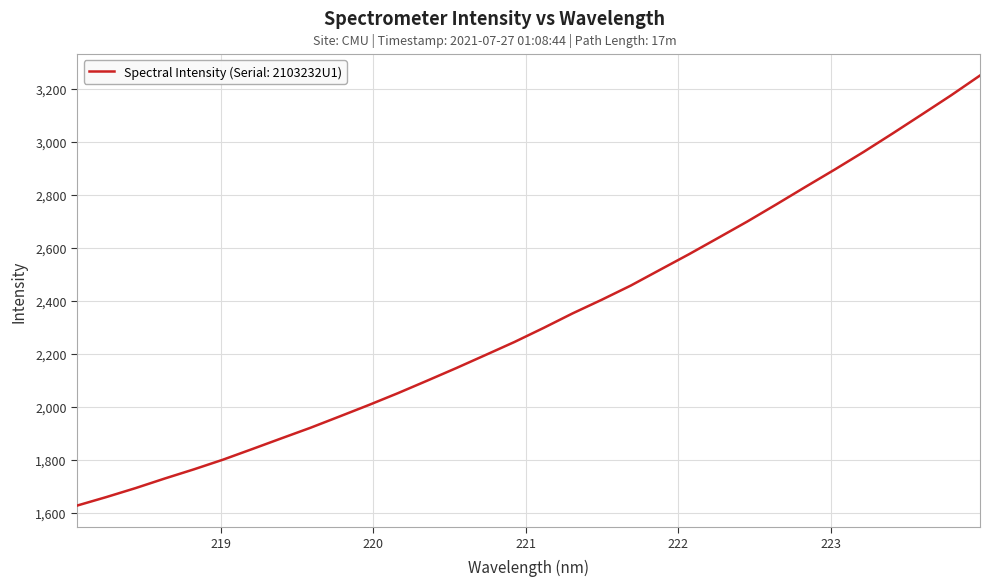

What is the smallest value displayed?

1628.4